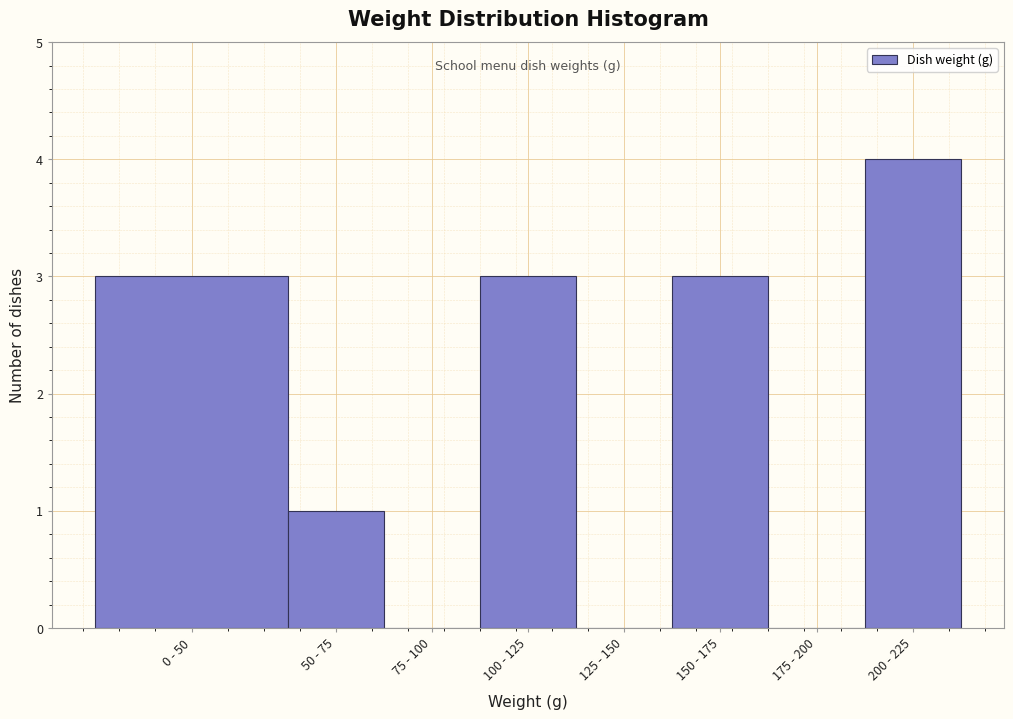

Reading left to right, what are all the values shown in this chart?

0 - 50=3	50 - 75=1	75 - 100=0	100 - 125=3	125 - 150=0	150 - 175=3	175 - 200=0	200 - 225=4